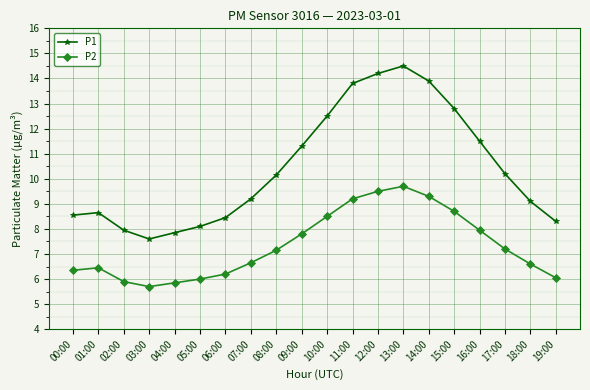

What is the average value of the P2 series?

7.3